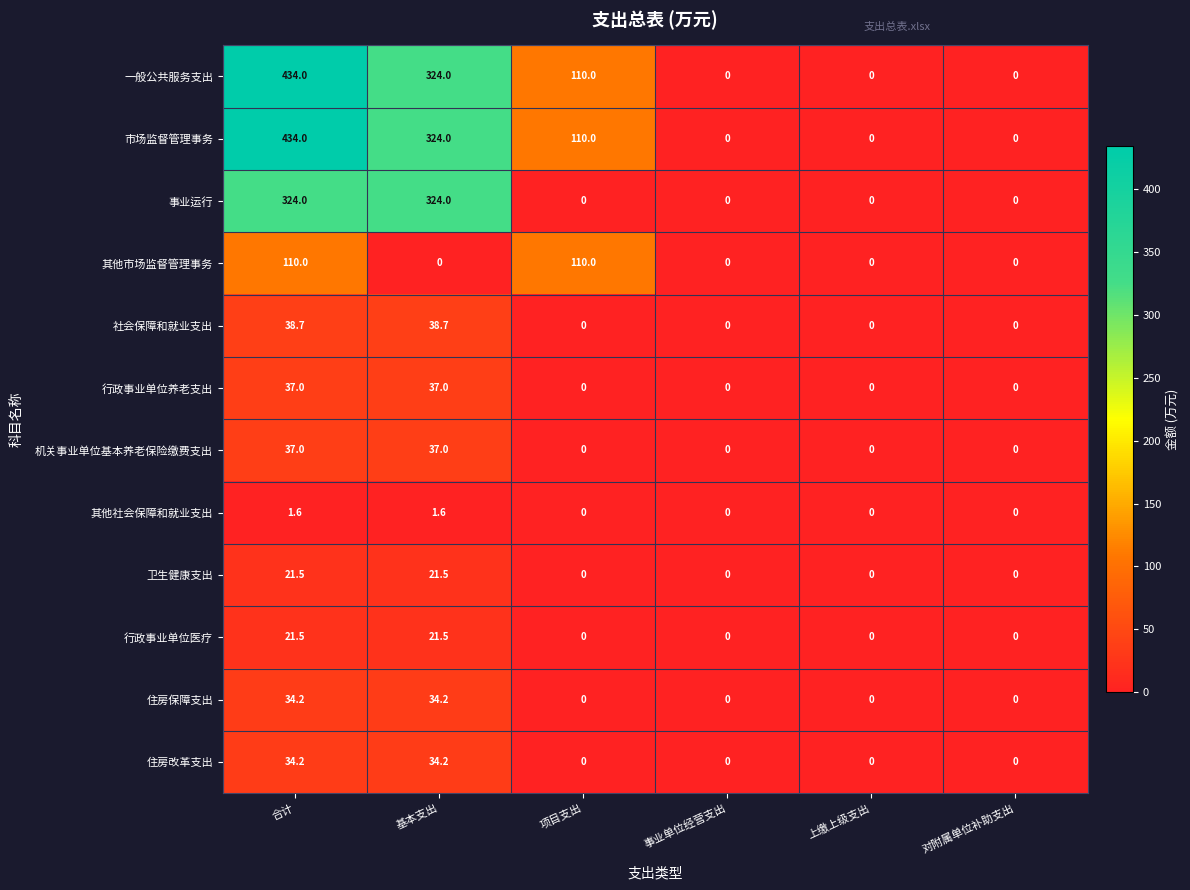

What is the spread (max minus min) of values at 合计?

432.4